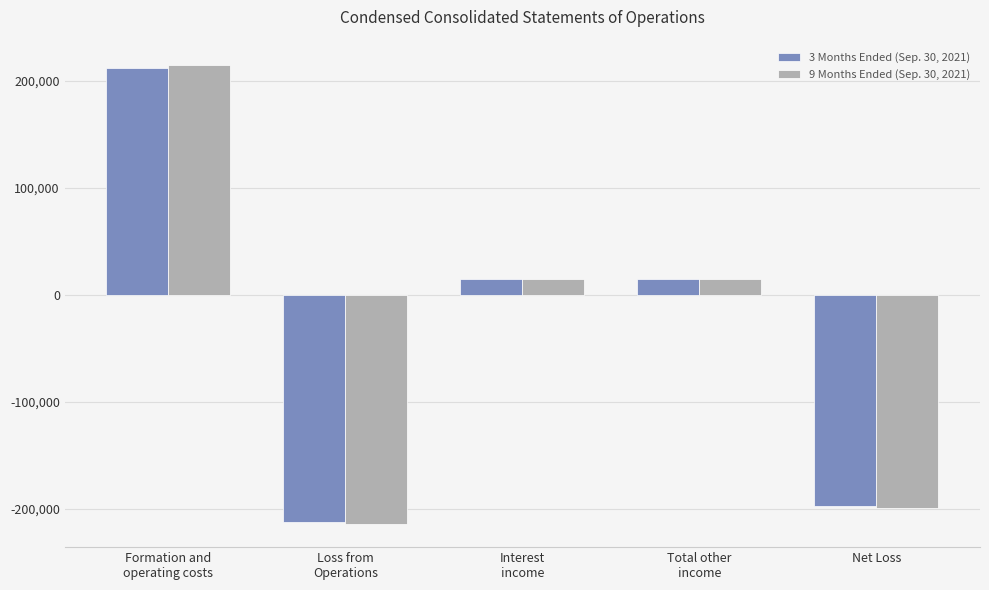

How many values in the 3 Months Ended (Sep. 30, 2021) series are below 14759?

2